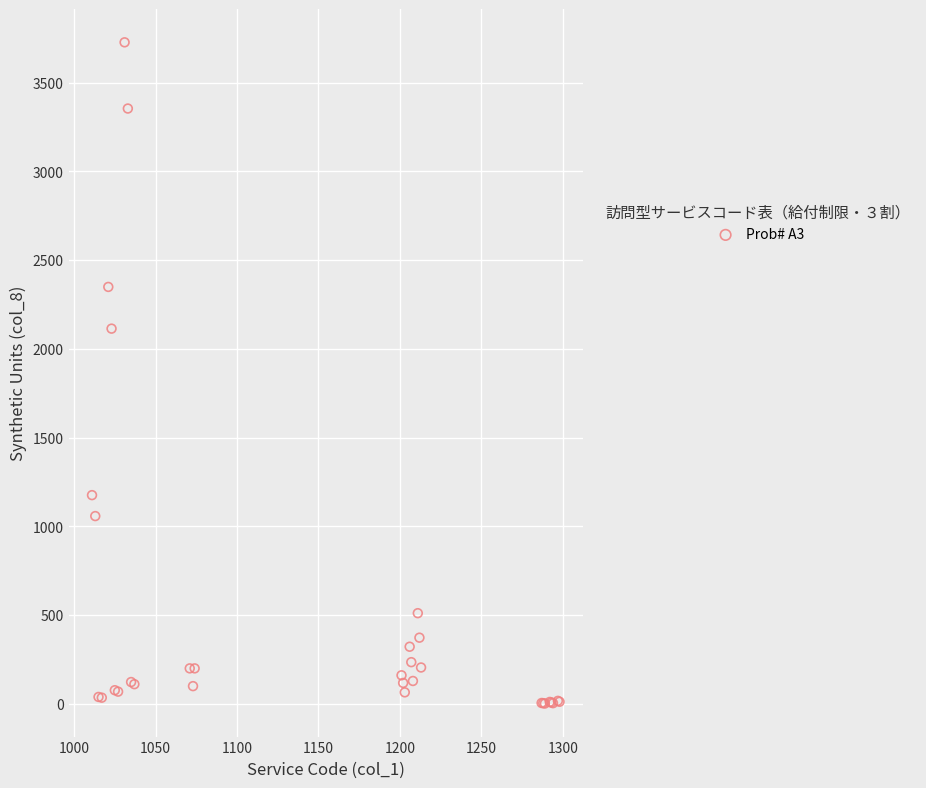

What Y value in the scatter plot is closest to 1864?

2114